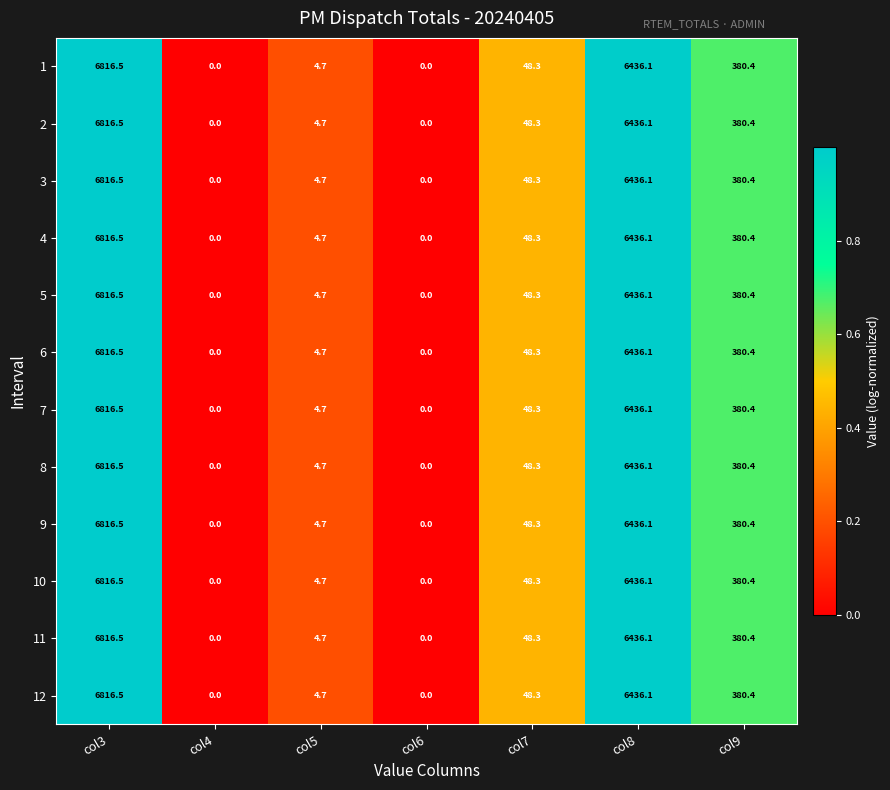

At how many categories does at least one series exceed 47?

4